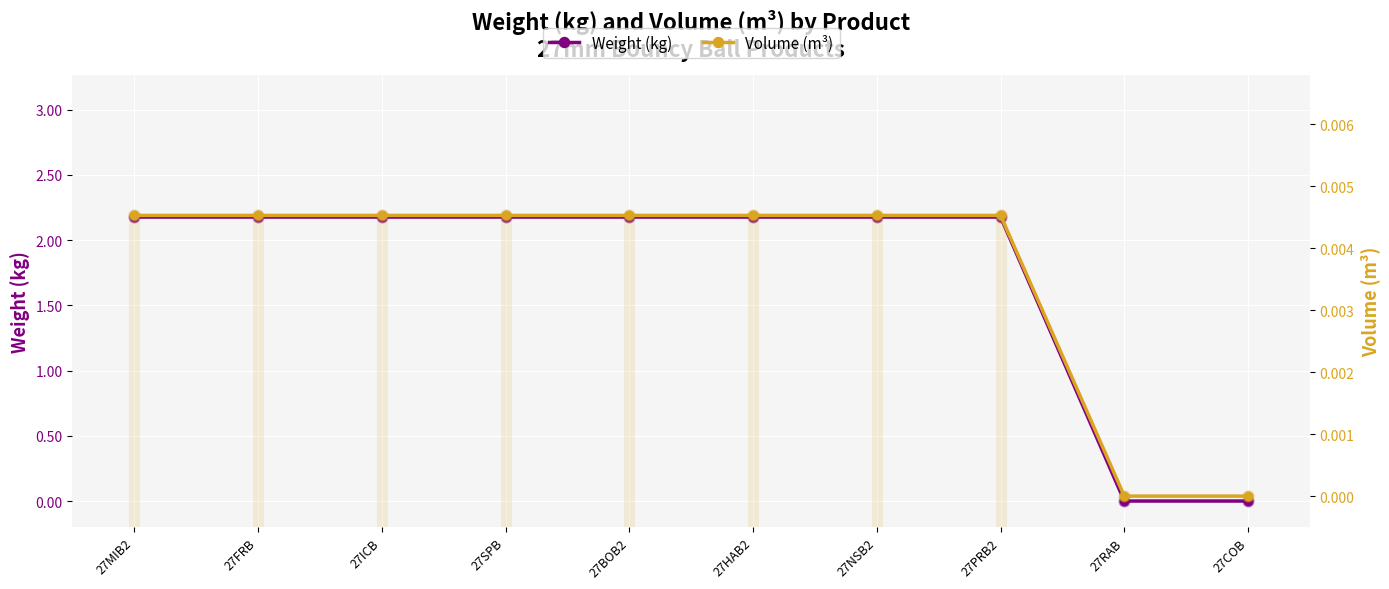

Which series has the widest spread of Y values?

Weight (kg)